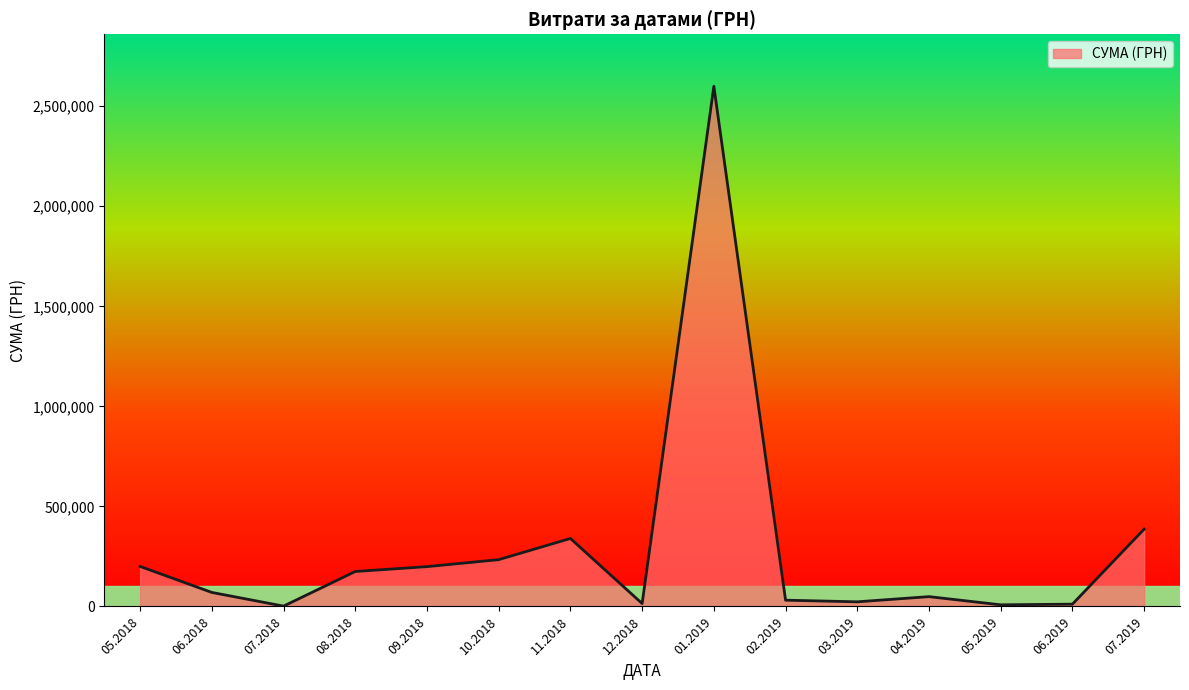

What is the maximum value shown in the chart?

2599574.3